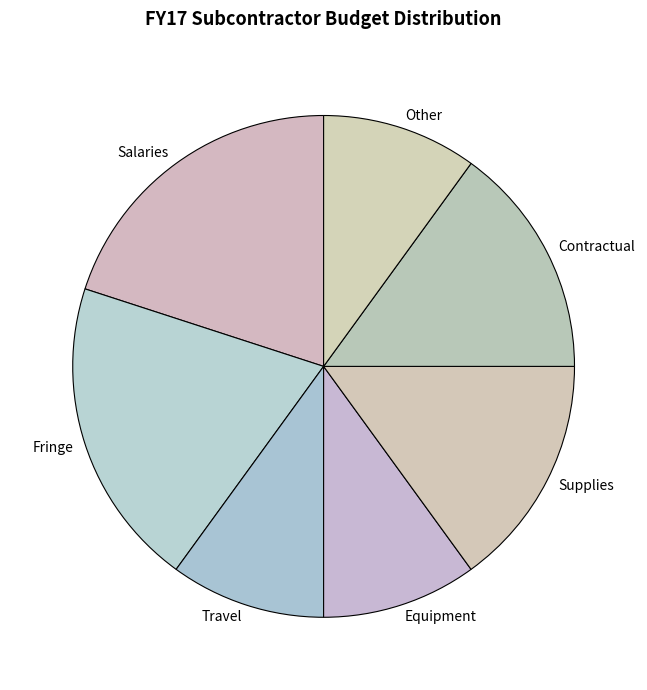

Is the sum of Equipment and Fringe greater than half?

No